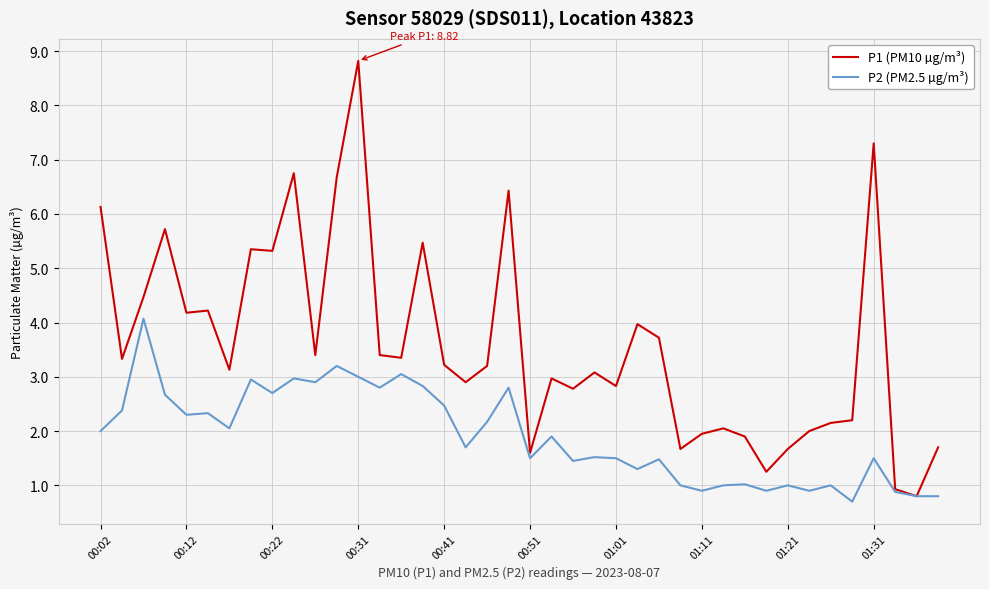

Rank the series by their maximum value, from lowest to highest.

P2 (PM2.5 µg/m³), P1 (PM10 µg/m³)